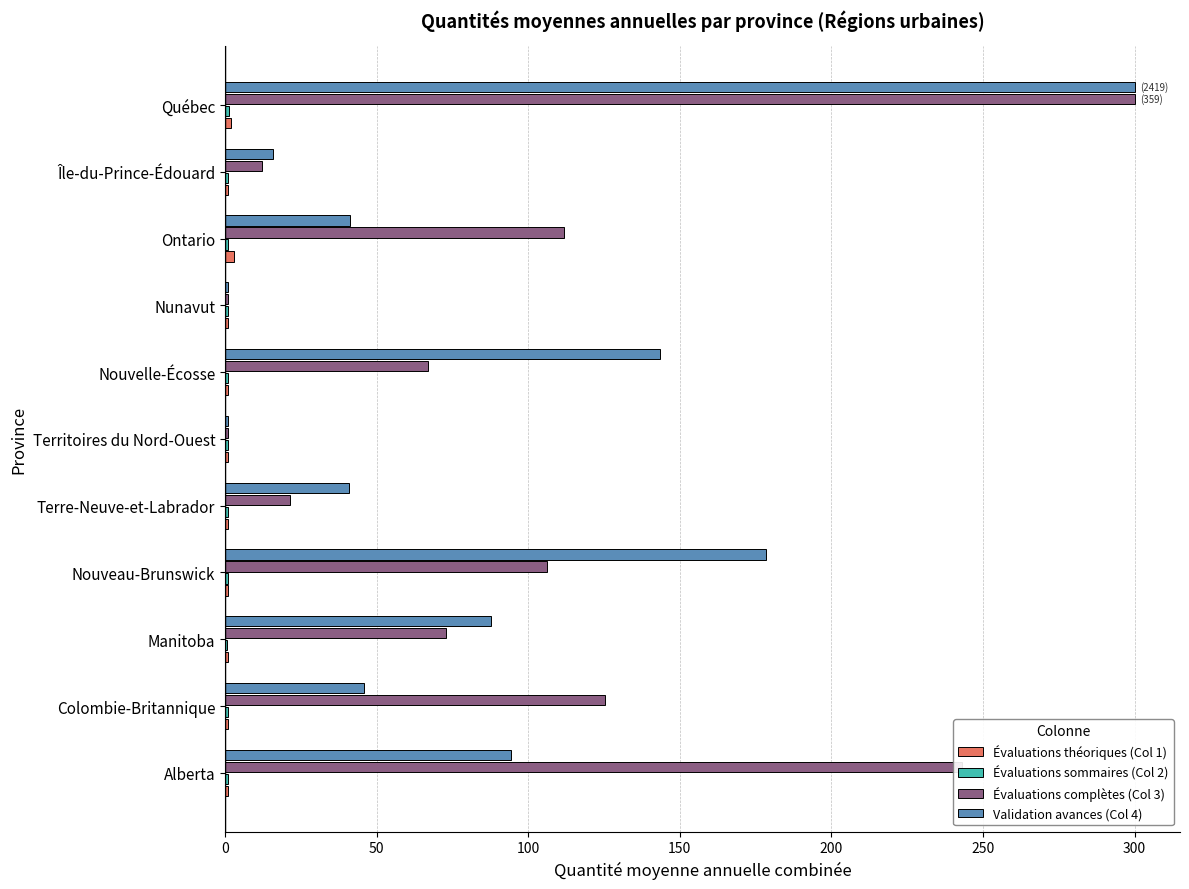

The Évaluations complètes (Col 3) series shows 317.2 at Alberta. True or false?

False